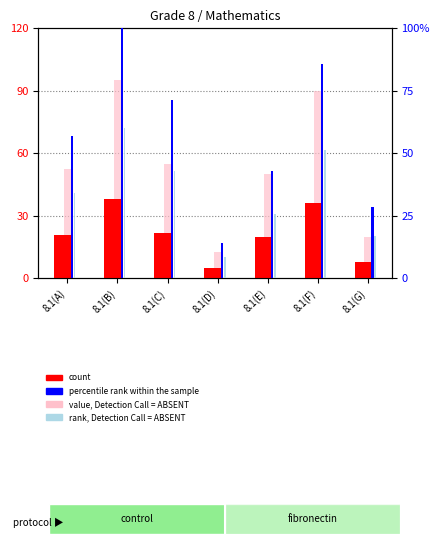

How many series are shown in this chart?

4